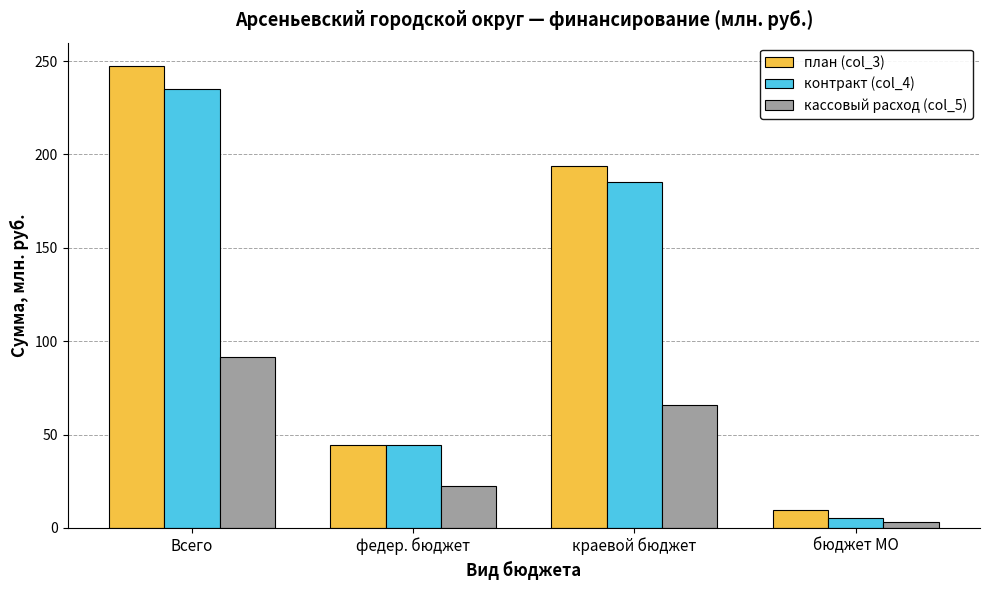

Is it true that контракт (col_4) equals 150.9 at Всего?

False